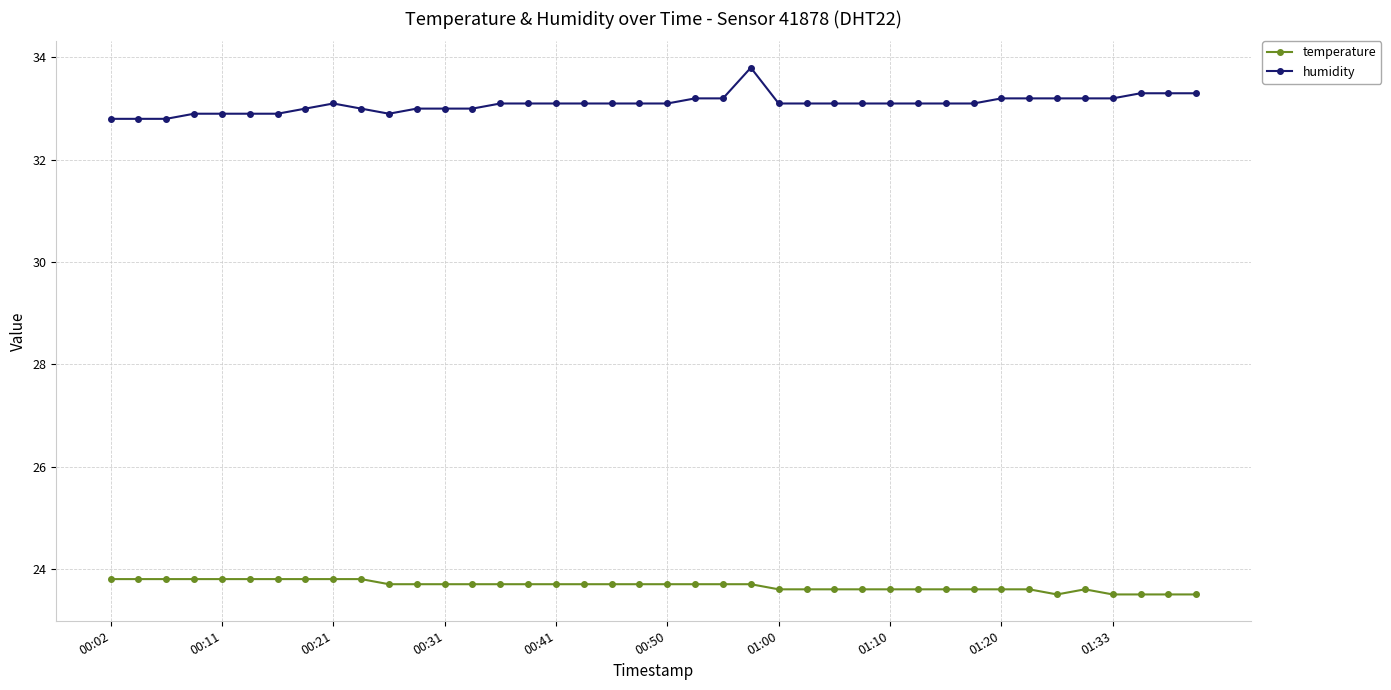

True or false: temperature and humidity intersect in this chart.

False